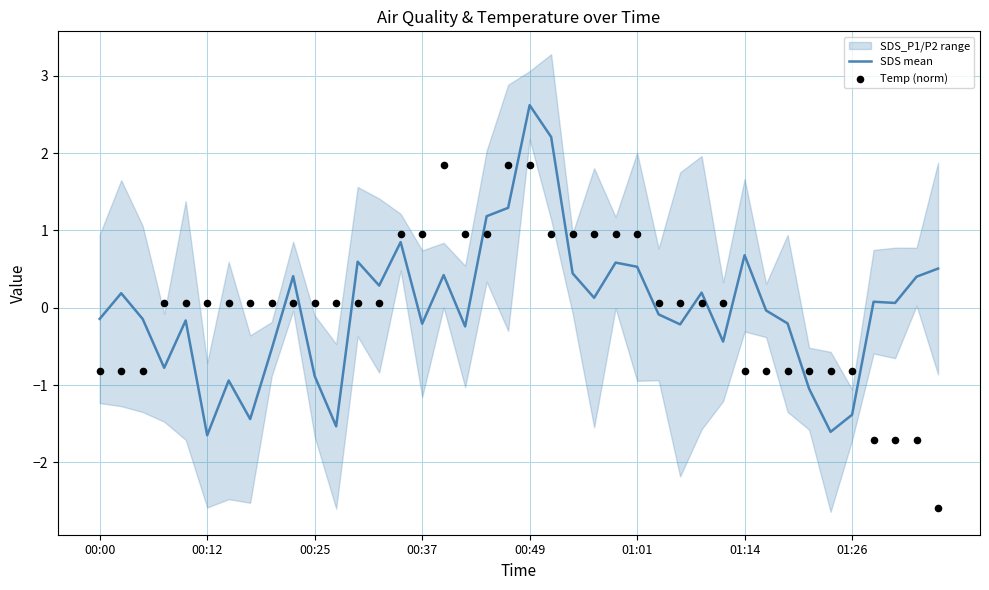

At which label does SDS mean reach its peak?

00:49